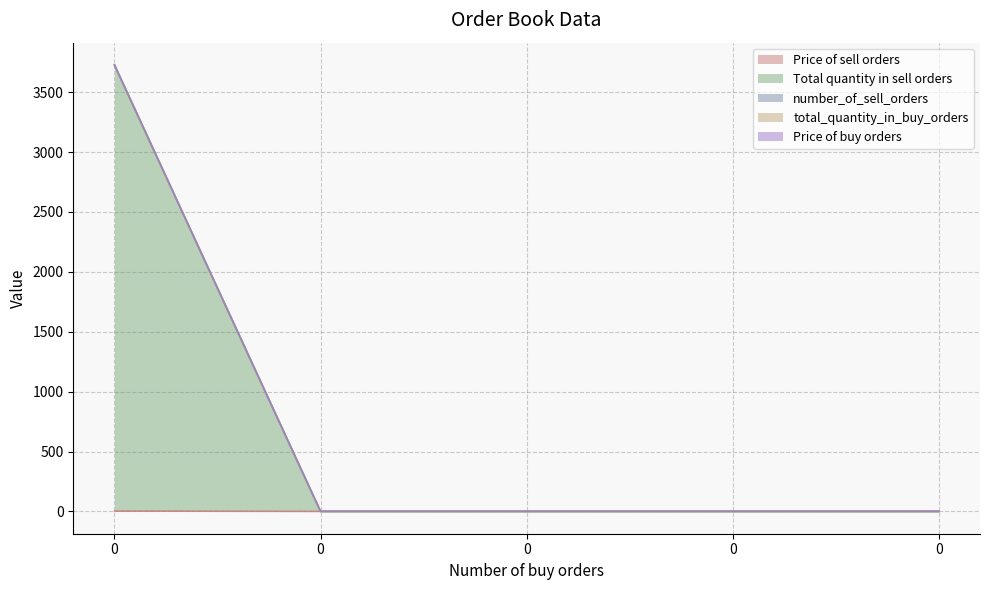

What is the difference between the highest and lowest values at 0?

3724